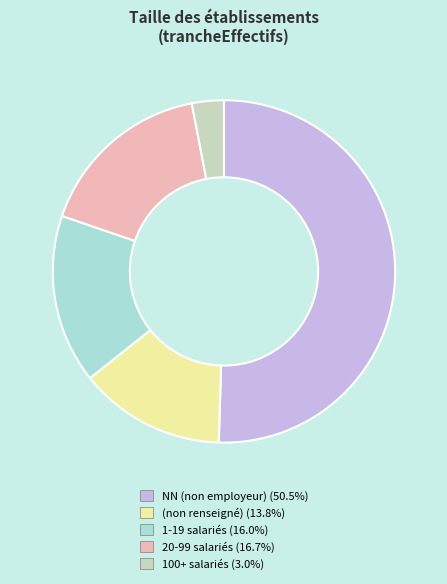

How many slices are in this pie chart?

5